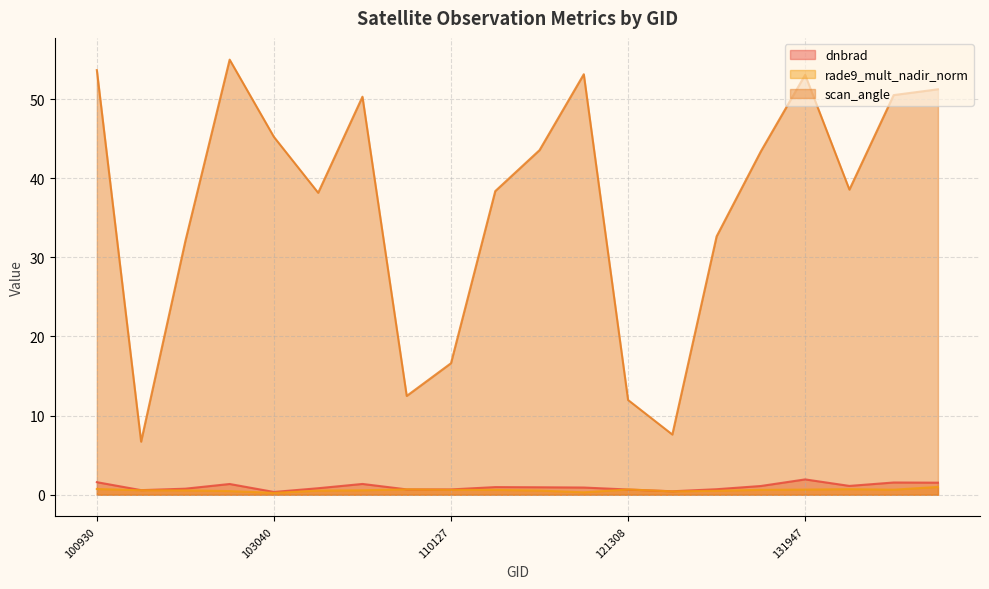

At which category does rade9_mult_nadir_norm reach its first local valley?

103040